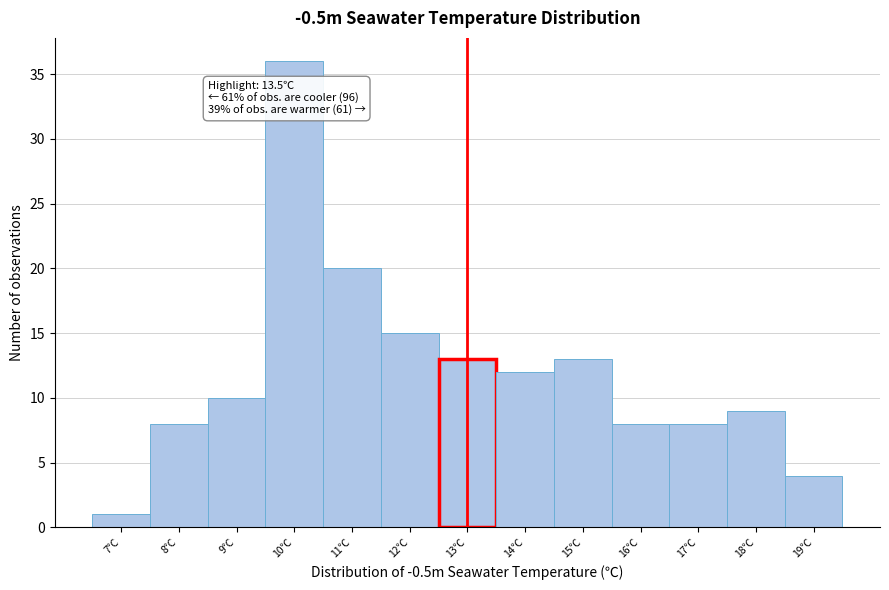

Reading left to right, what are all the values shown in this chart?

1	8	10	36	20	15	13	12	13	8	8	9	4